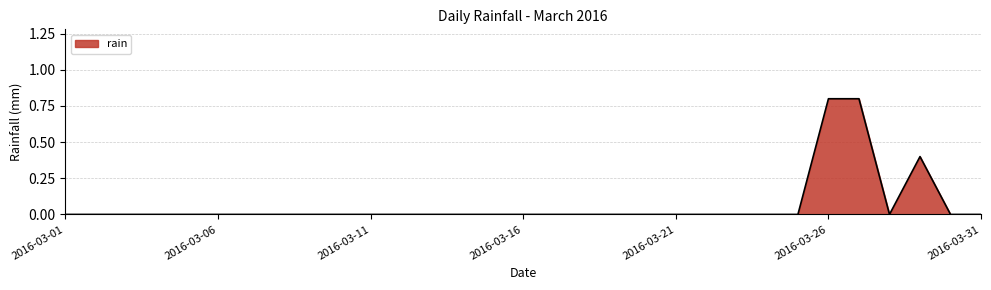

What is the difference between the maximum and minimum values?

0.8